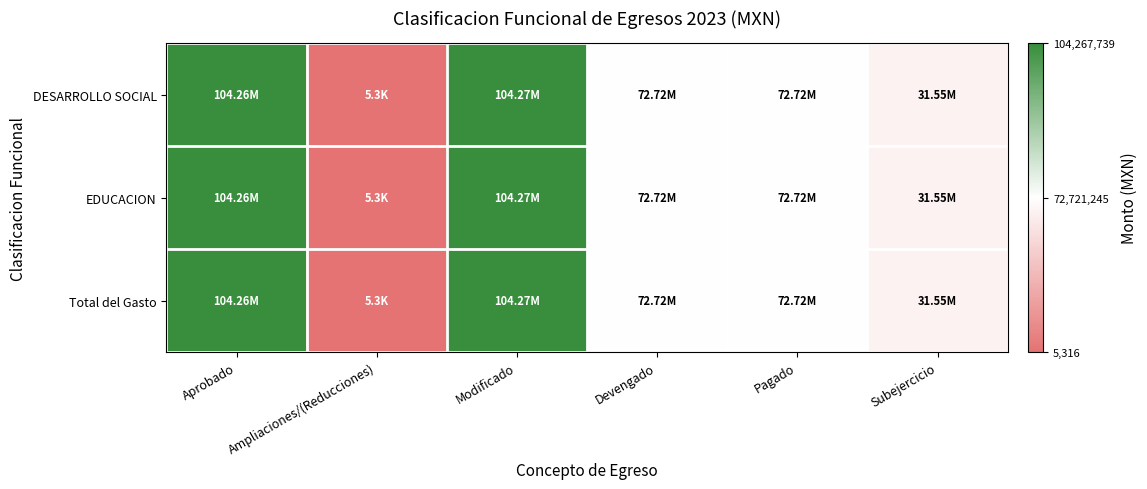

At which category does the chart reach its minimum across all series?

Ampliaciones/(Reducciones)